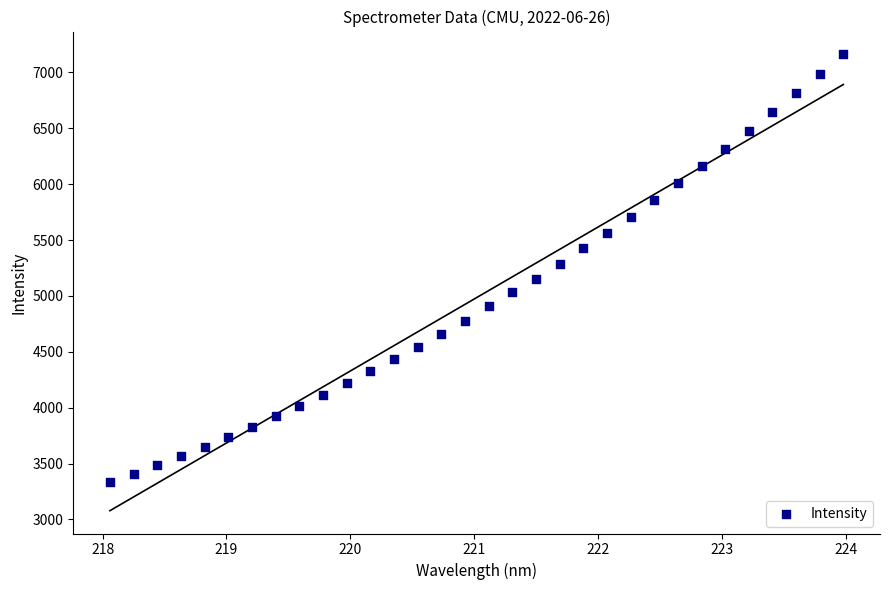

What is the range of Y values (max minus min)?

3829.9